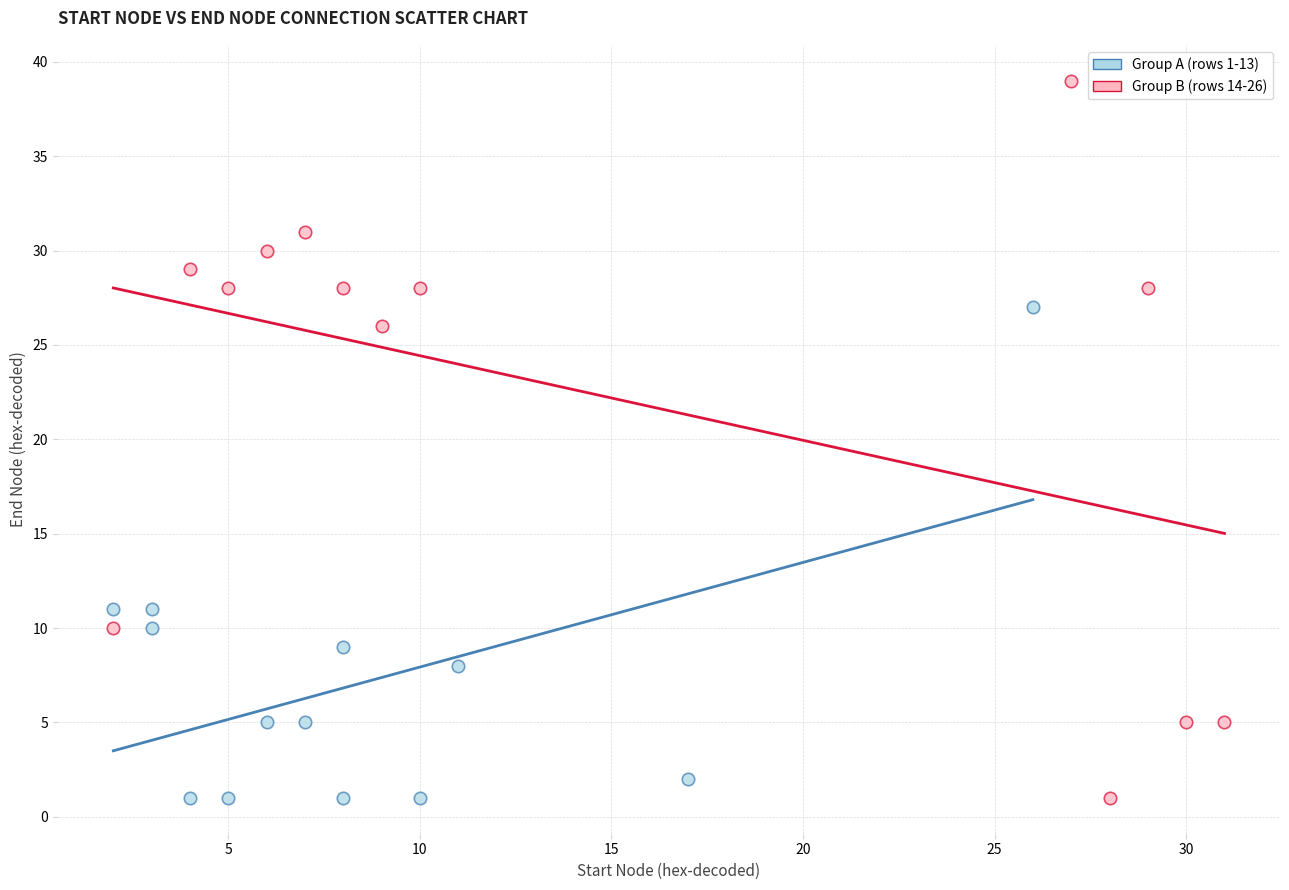

Which series contains the highest Y value?

Group B (rows 14-26)